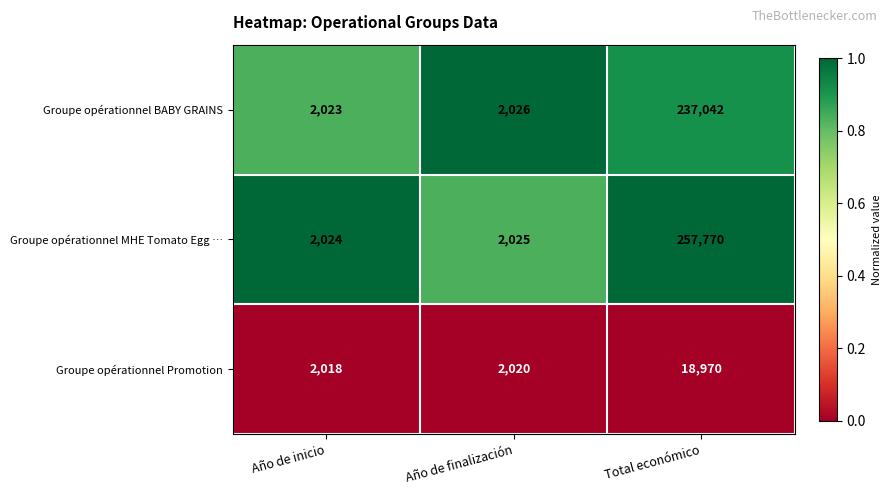

Reading left to right, extract all data points from this chart.

Groupe opérationnel BABY GRAINS: 2023	2026	237042
Groupe opérationnel MHE Tomato Egg …: 2024	2025	257770
Groupe opérationnel Promotion: 2018	2020	18970